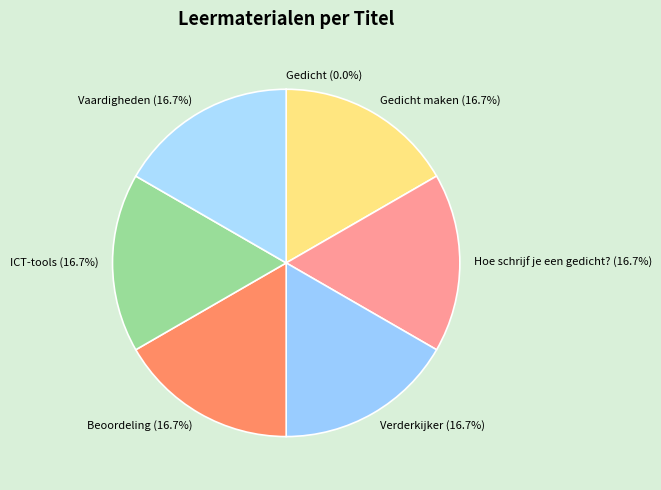

Does any single category account for the majority?

No